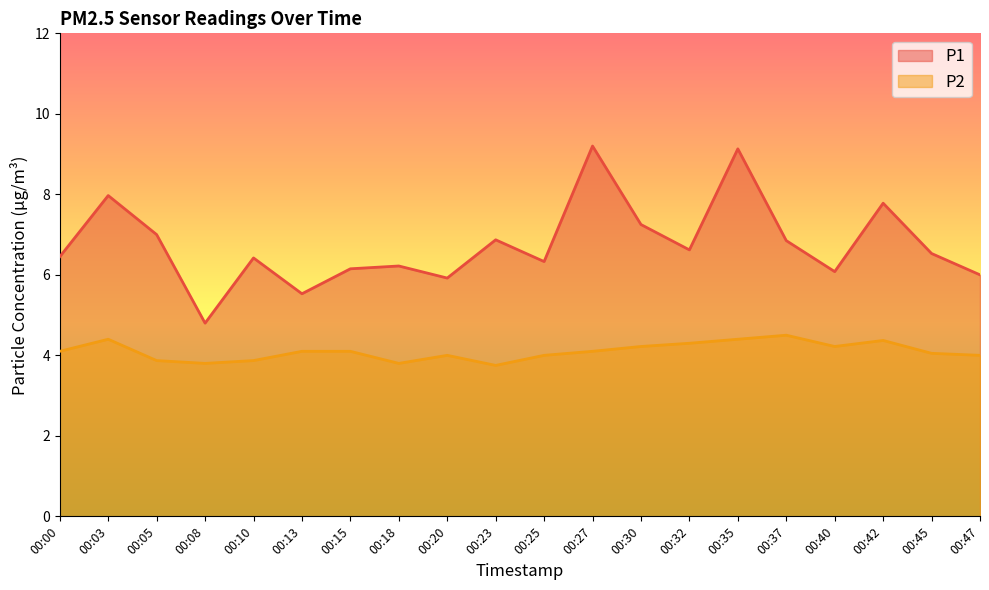

Read the P2 value at 00:47.

4.0